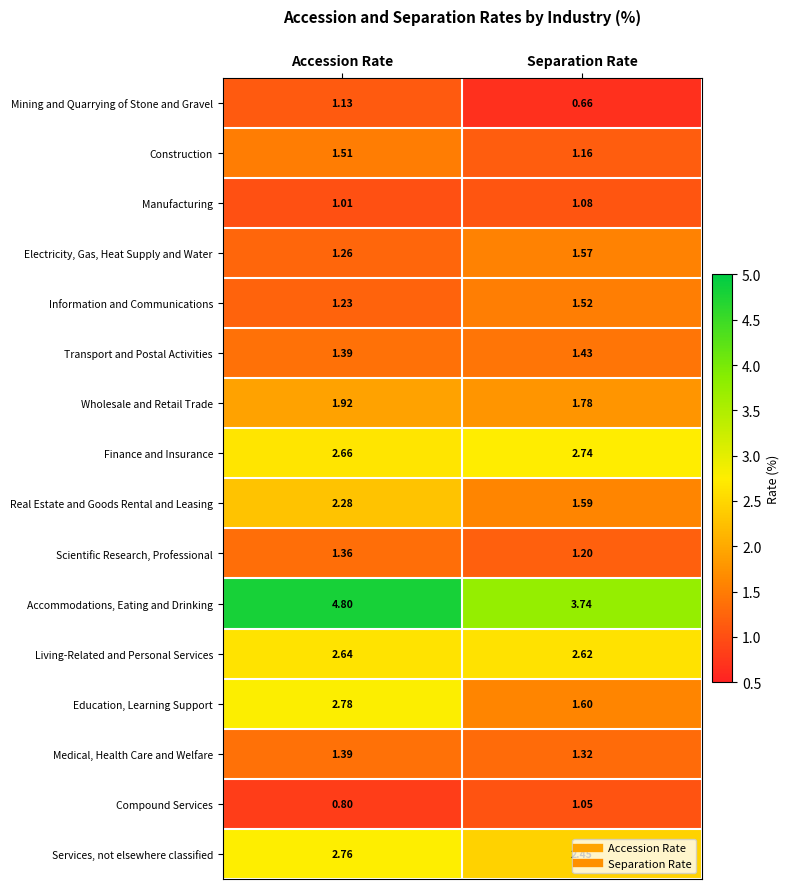

Which series has the largest range (max minus min)?

Education, Learning Support